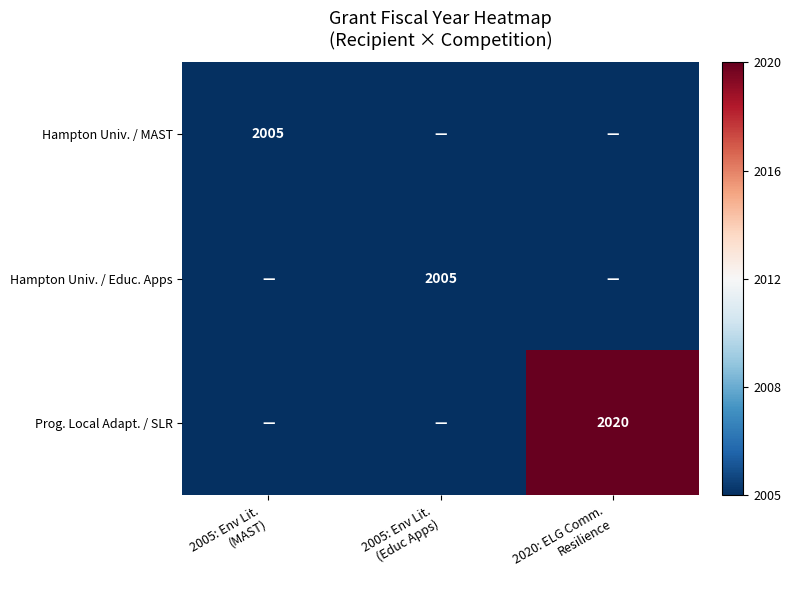

What is the minimum value shown in the chart?

-268.3